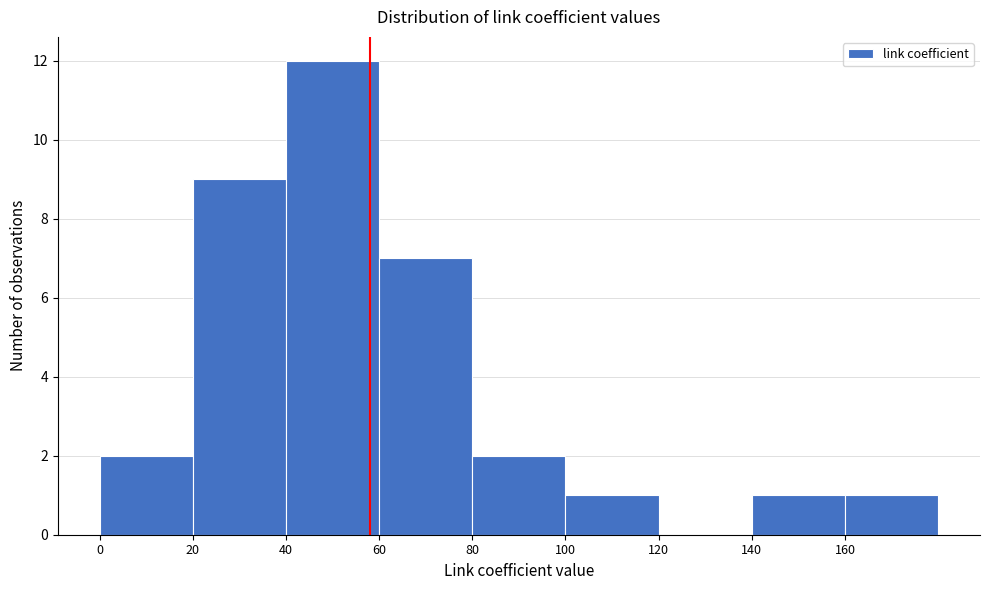

Reading left to right, list every bar in this chart as the range it spans on the x-axis followed by its height. The values are not printed on the chart, so give them approximately, as read against the axis.

0 to 20: 2
20 to 40: 9
40 to 60: 12
60 to 80: 7
80 to 100: 2
100 to 120: 1
120 to 140: 0
140 to 160: 1
160 to 180: 1